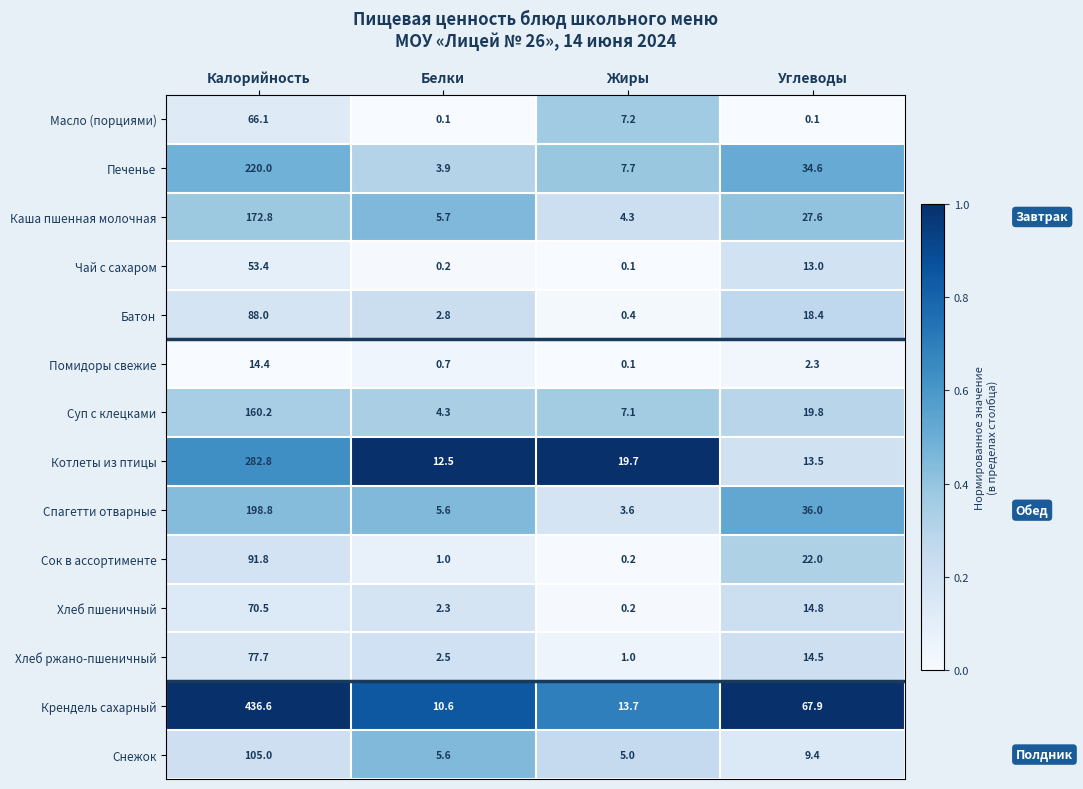

List the series in order of their peak value, highest first.

Крендель сахарный, Котлеты из птицы, Печенье, Спагетти отварные, Каша пшенная молочная, Суп с клецками, Снежок, Сок в ассортименте, Батон, Хлеб ржано-пшеничный, Хлеб пшеничный, Масло (порциями), Чай с сахаром, Помидоры свежие